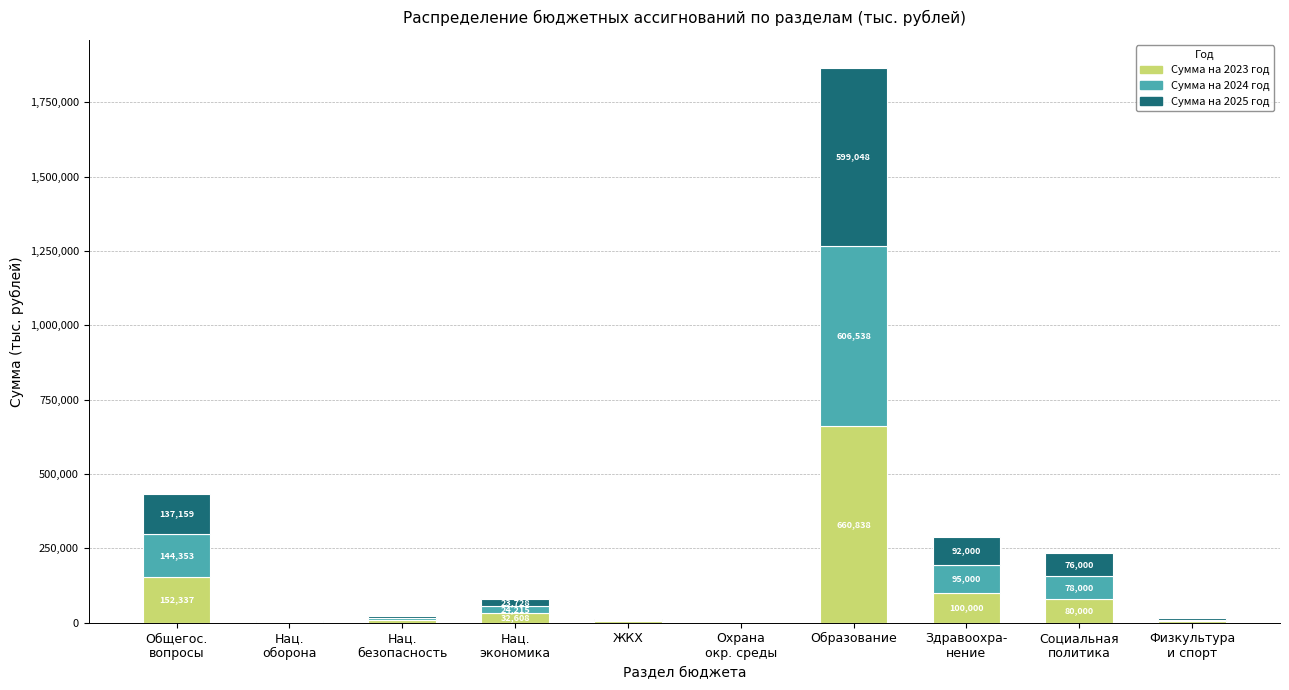

Which category has the highest value in the Сумма на 2023 год series?

Образование